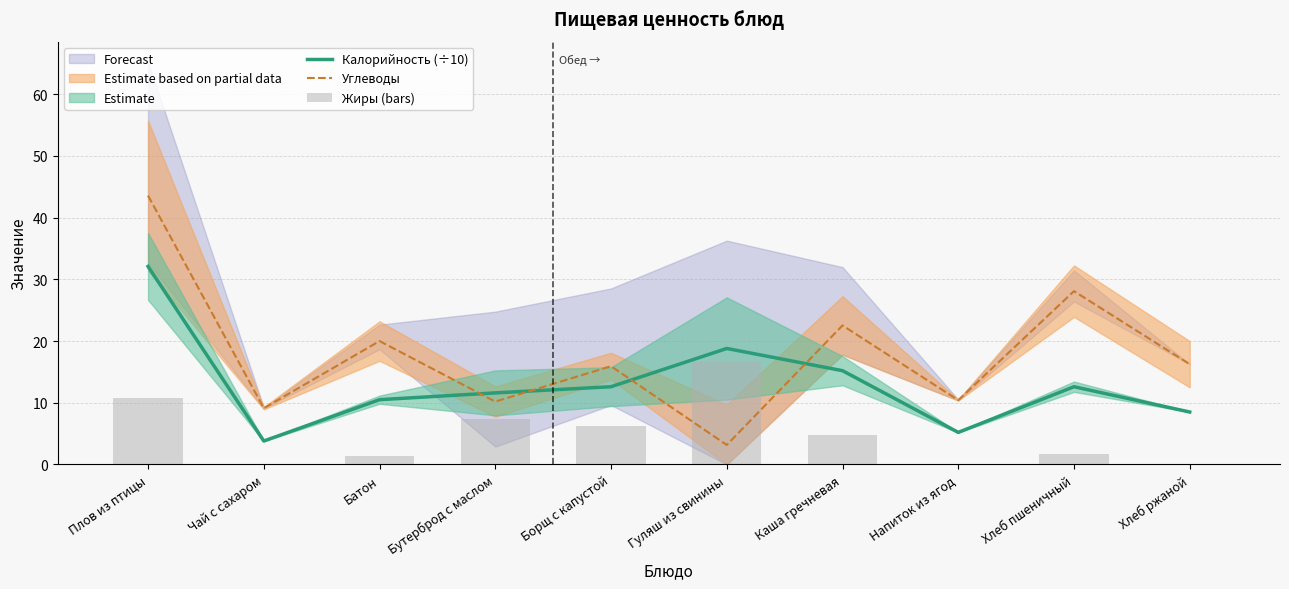

What is the spread (max minus min) of values at Напиток из ягод?

10.4